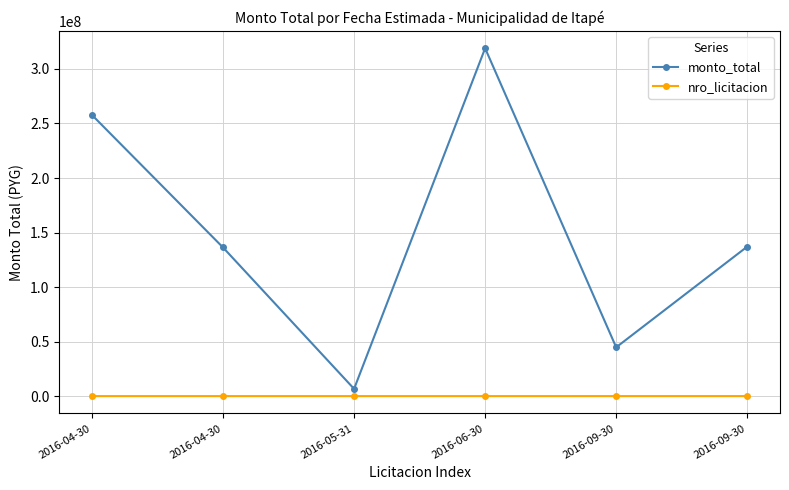

Reading left to right, list all the values displayed in this chart.

monto_total: 257770560	136444000	6950000	318900240	44996000	137217500
nro_licitacion: 309475	312149	312511	309482	317753	317824